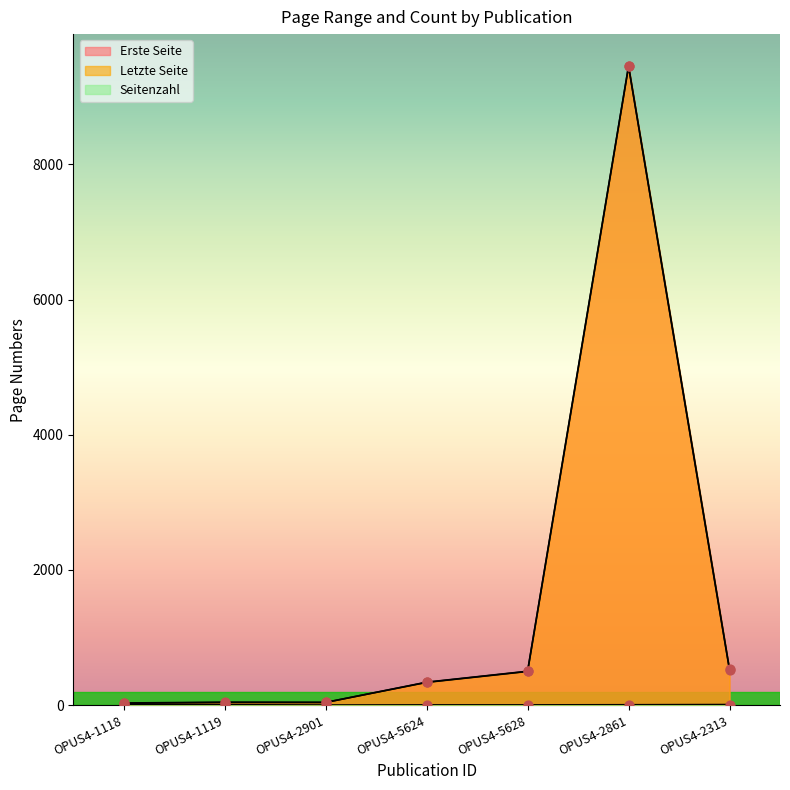

Which series contains the lowest Y value?

Seitenzahl